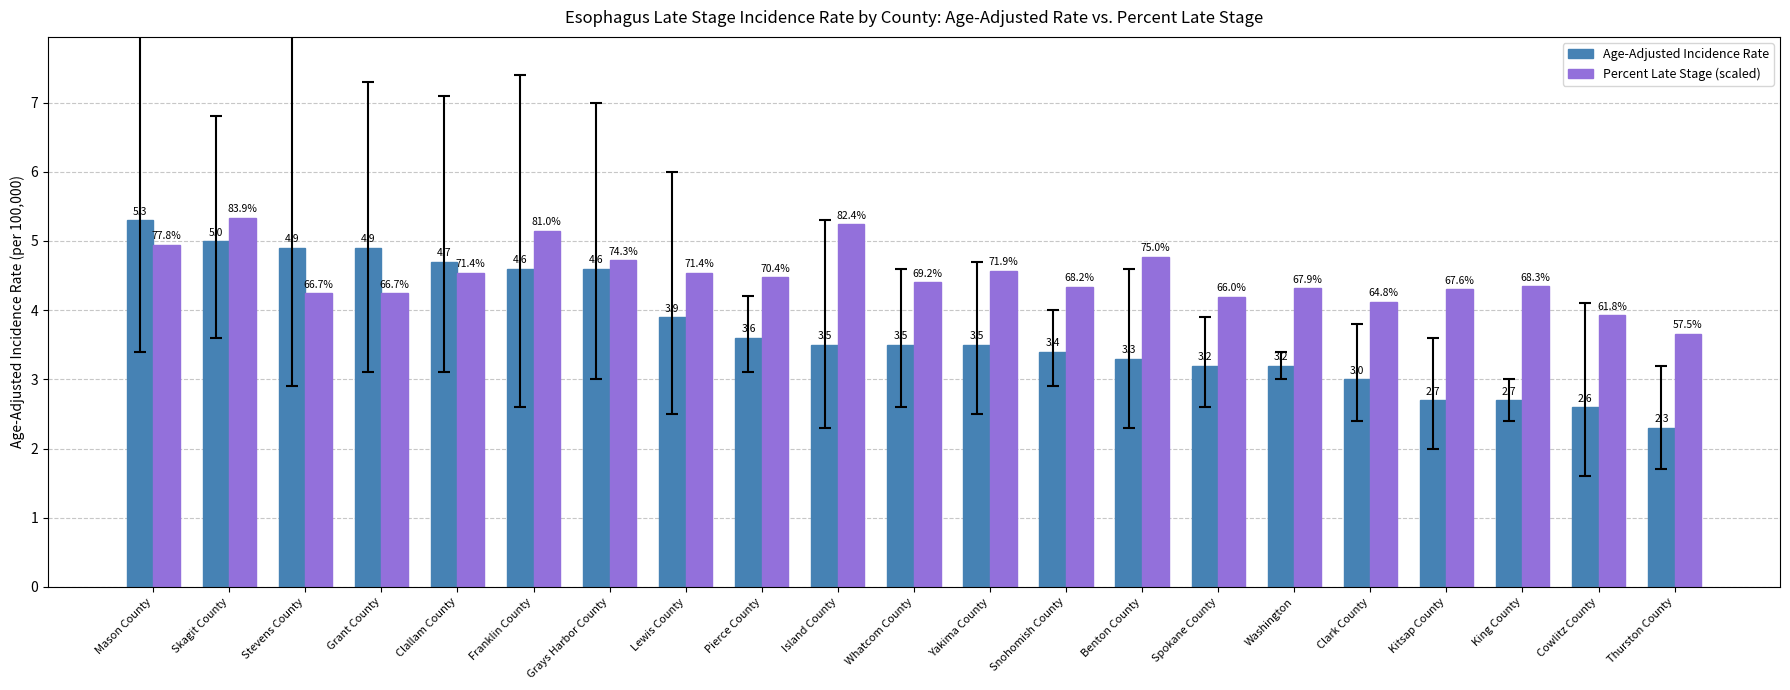

What is the difference between the maximum and minimum values in the Age-Adjusted Incidence Rate series?

3.0